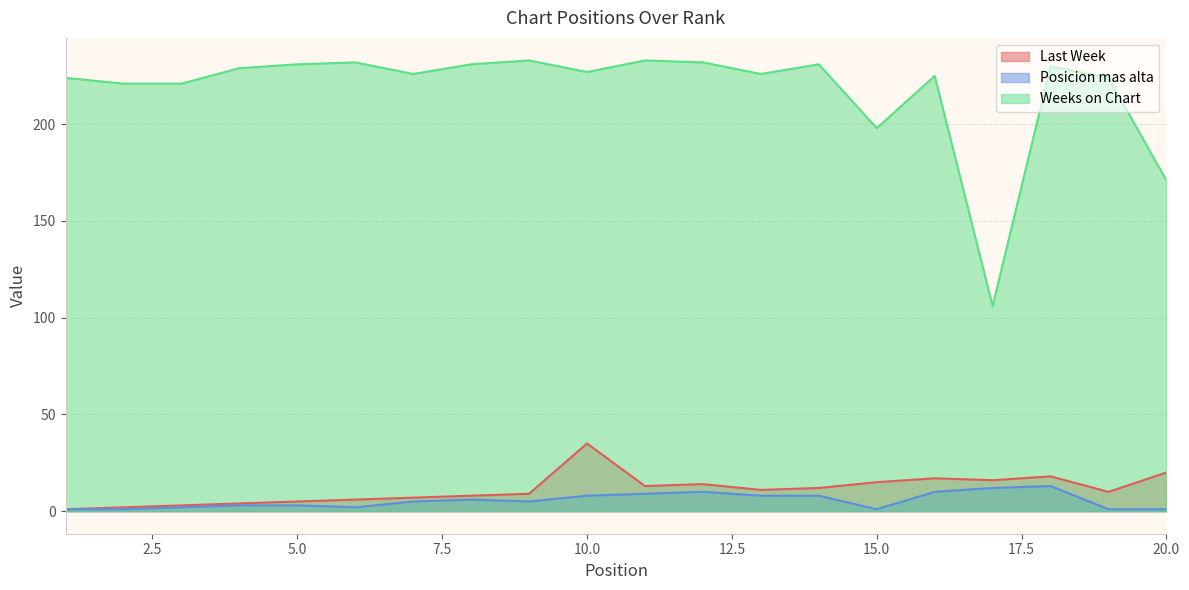

Reading left to right, what are all the values shown in this chart?

Last Week: 1	2	3	4	5	6	7	8	9	35	13	14	11	12	15	17	16	18	10	20
Posicion mas alta: 1	1	2	3	3	2	5	6	5	8	9	10	8	8	1	10	12	13	1	1
Weeks on Chart: 224	221	221	229	231	232	226	231	233	227	233	232	226	231	198	225	106	230	224	171